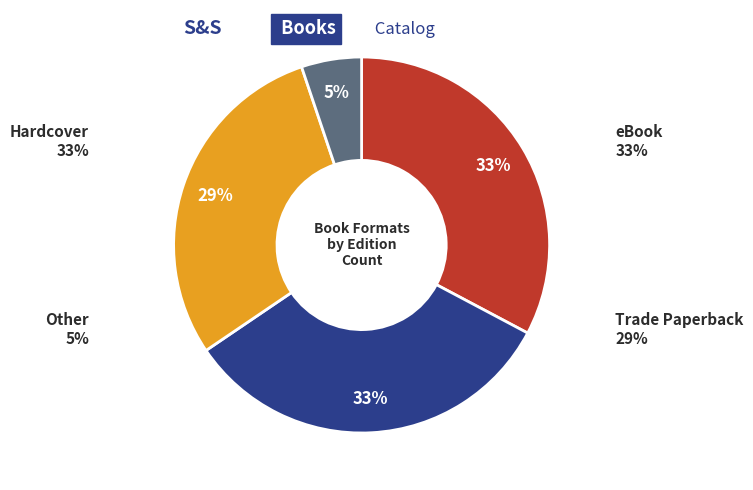

Is there a majority slice in this chart?

No